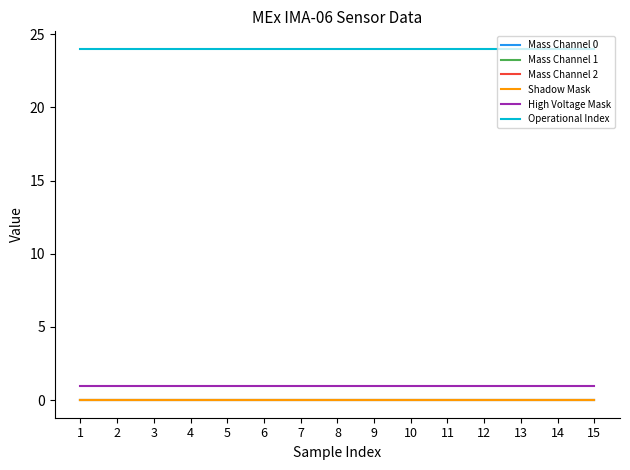

Does the chart have visible grid lines?

No